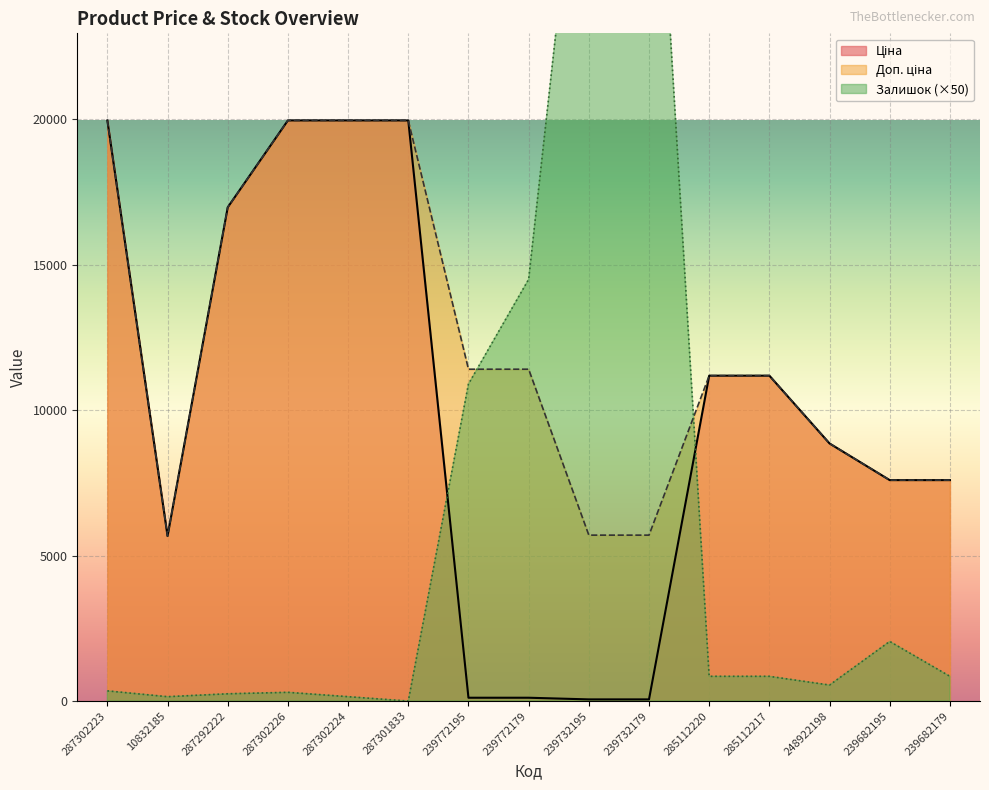

List the series in order of their overall mean, highest first.

Доп. ціна, Ціна, Залишок